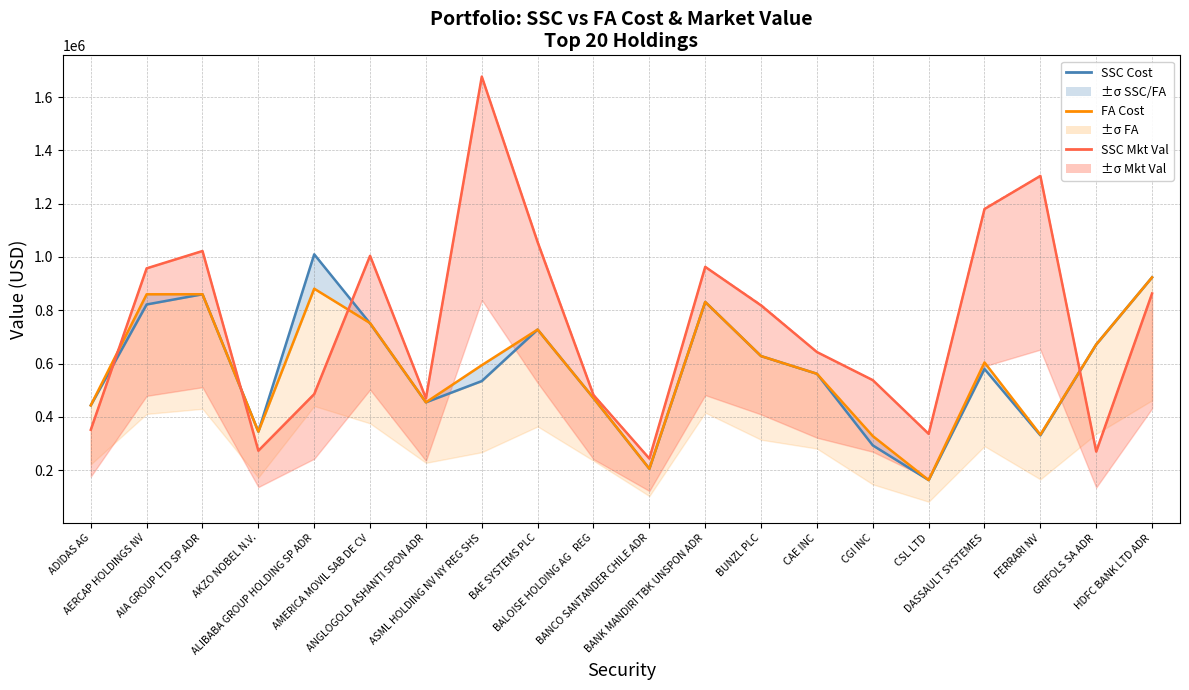

Where is the first local minimum for SSC Cost?

AKZO NOBEL N.V.